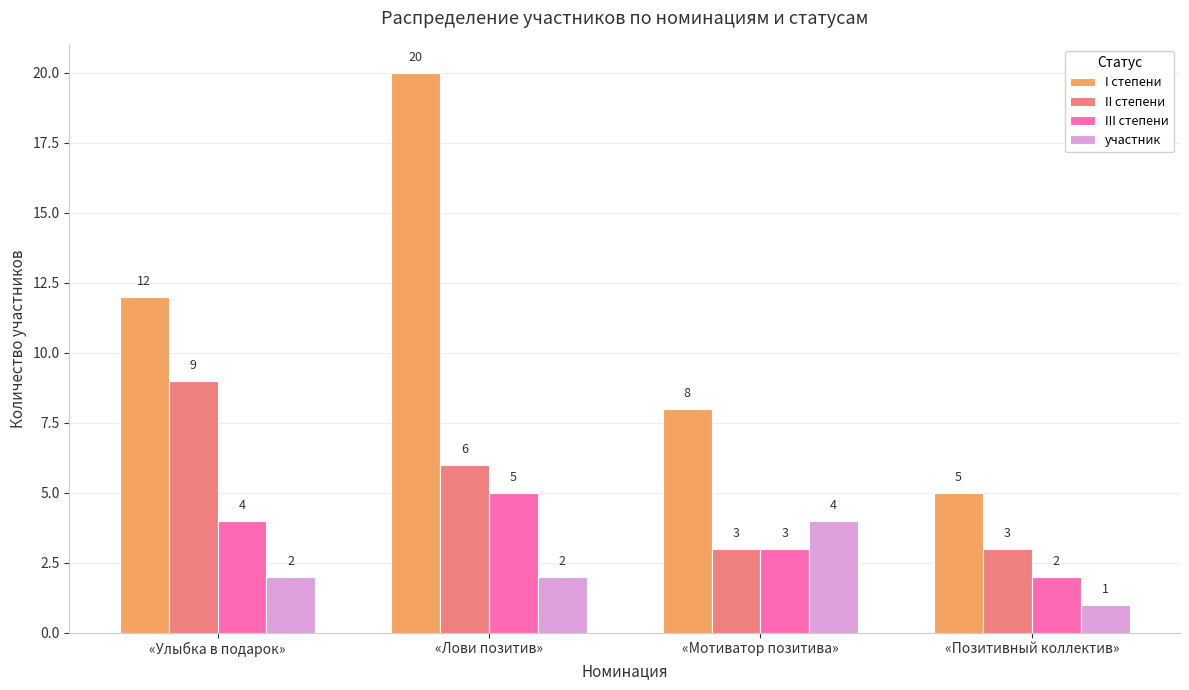

Reading right to left, what are all the values shown in this chart?

I степени: «Позитивный коллектив»=5	«Мотиватор позитива»=8	«Лови позитив»=20	«Улыбка в подарок»=12
II степени: «Позитивный коллектив»=3	«Мотиватор позитива»=3	«Лови позитив»=6	«Улыбка в подарок»=9
III степени: «Позитивный коллектив»=2	«Мотиватор позитива»=3	«Лови позитив»=5	«Улыбка в подарок»=4
участник: «Позитивный коллектив»=1	«Мотиватор позитива»=4	«Лови позитив»=2	«Улыбка в подарок»=2